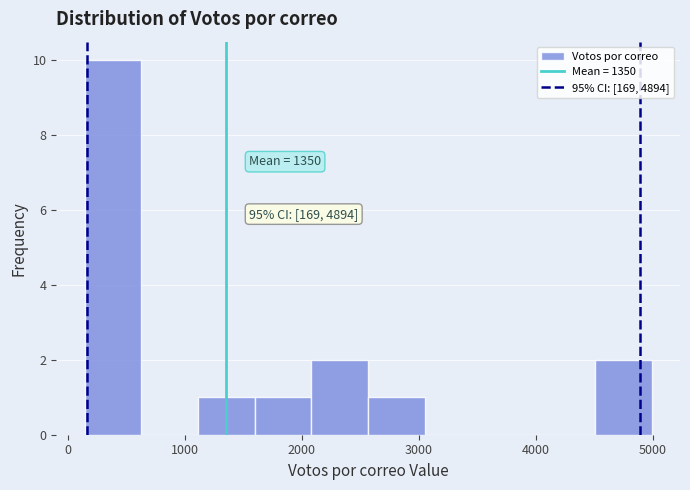

Which range on the x-axis has the tallest bar?

100 to 600